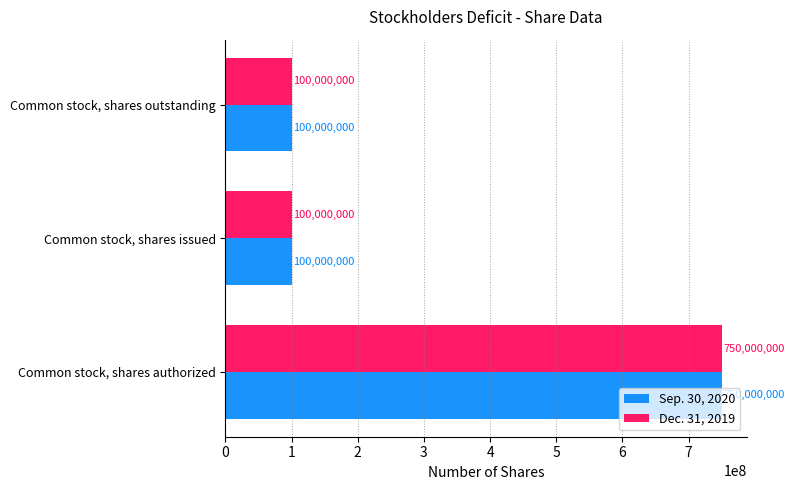

Is it true that Sep. 30, 2020 equals 750000000 at Common stock, shares authorized?

True